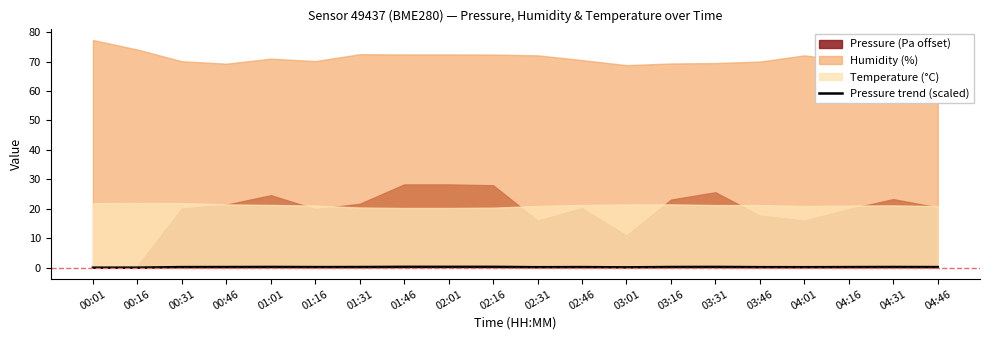

What position from the left is 00:46?

4